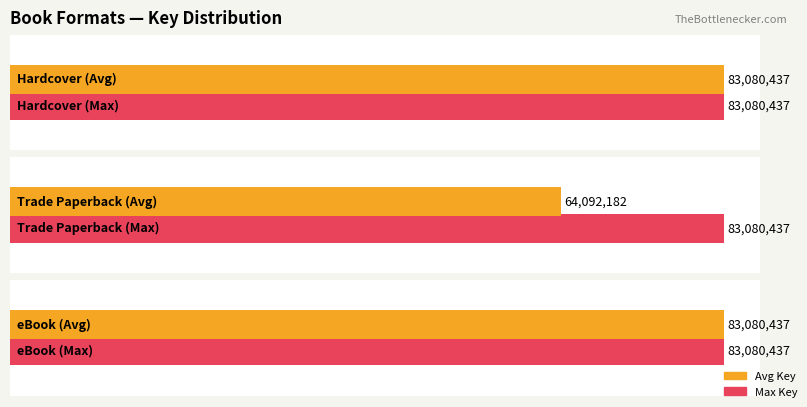

List the series in order of their peak value, highest first.

Hardcover, Trade Paperback, eBook